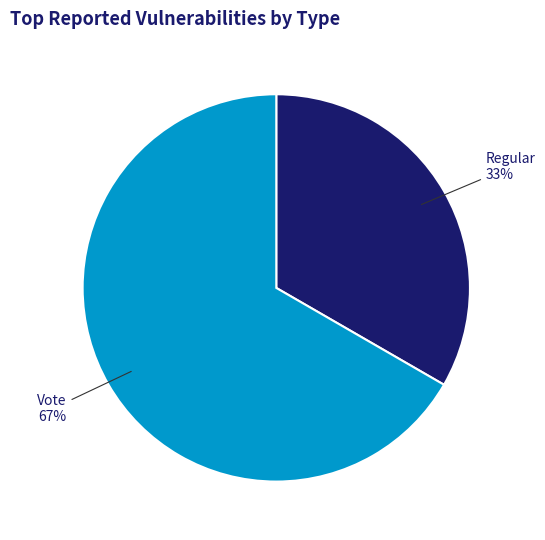

To the nearest percent, what is the average slice percentage?

50%